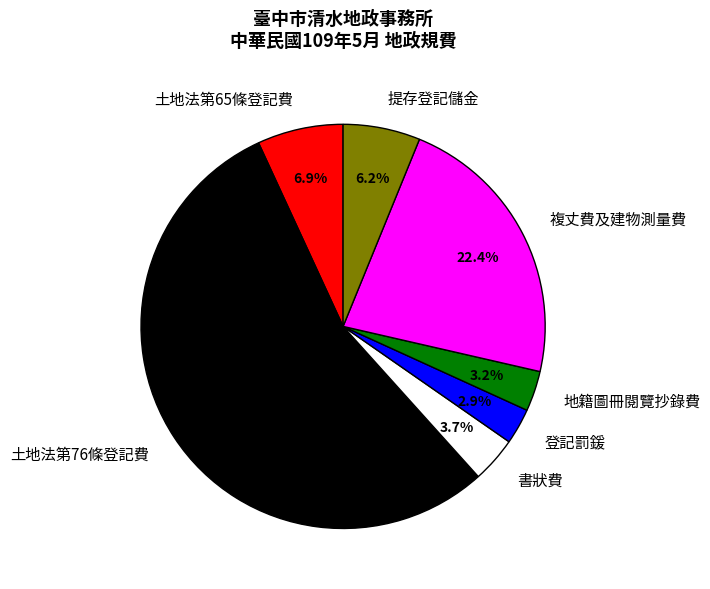

Approximately how many times larger is the value at 書狀費 compared to 登記罰鍰?

1.3